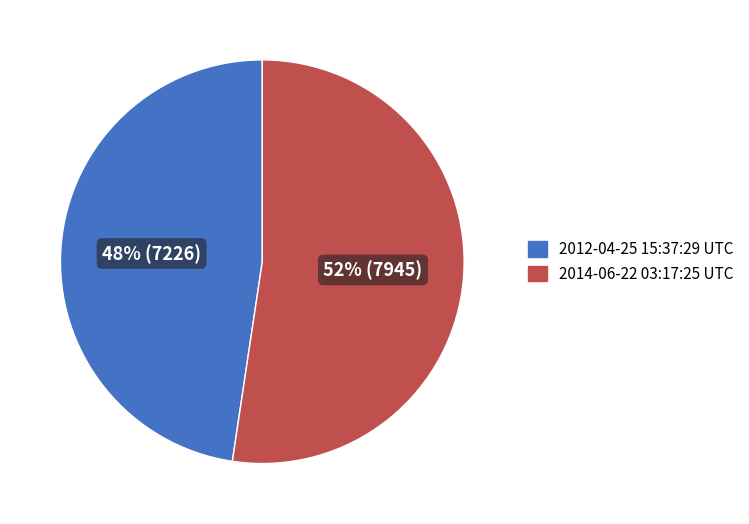

To the nearest percent, what is the average slice percentage?

50%